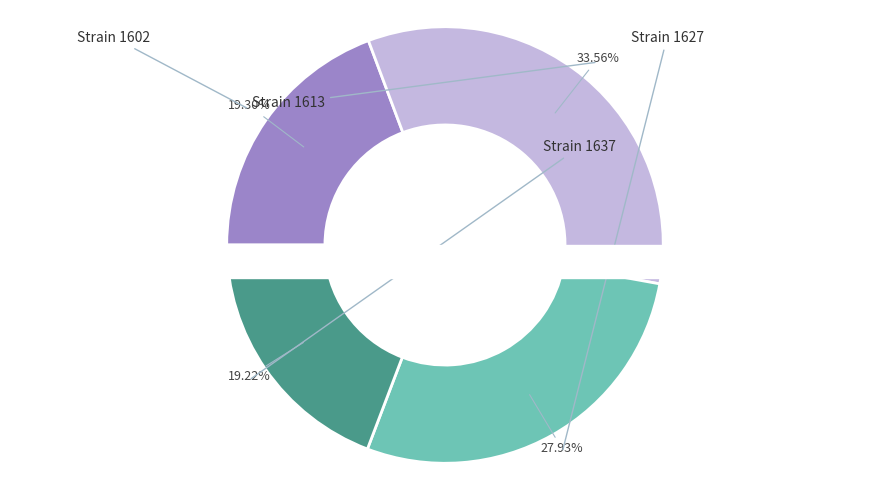

Approximately how many times larger is the value at 1627 compared to 1602?

1.4